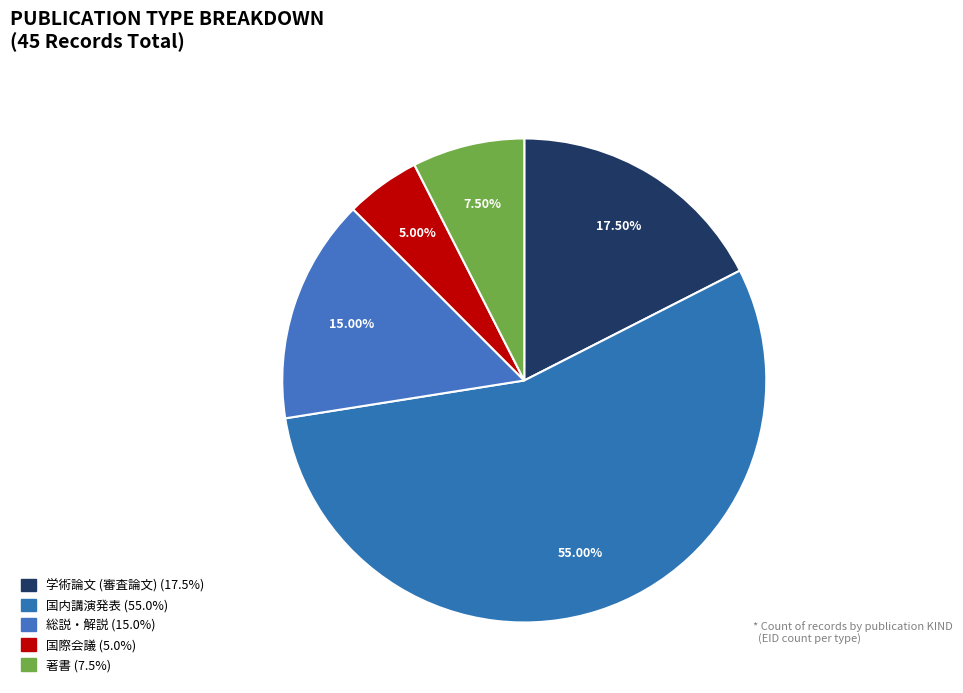

Rank the categories by value from lowest to highest.

国際会議, 著書, 総説・解説, 学術論文 (審査論文), 国内講演発表